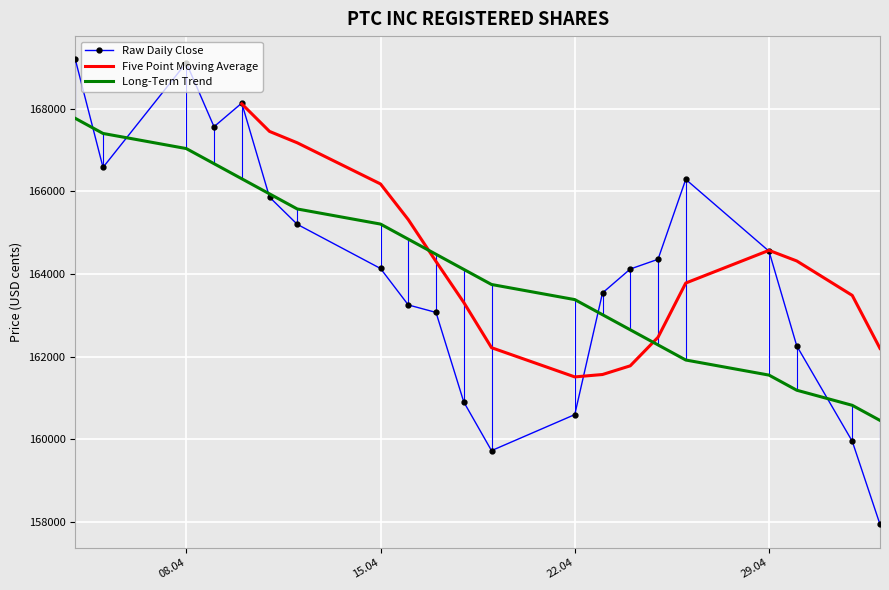

What is the sum of all Long-Term Trend values?

3446357.0